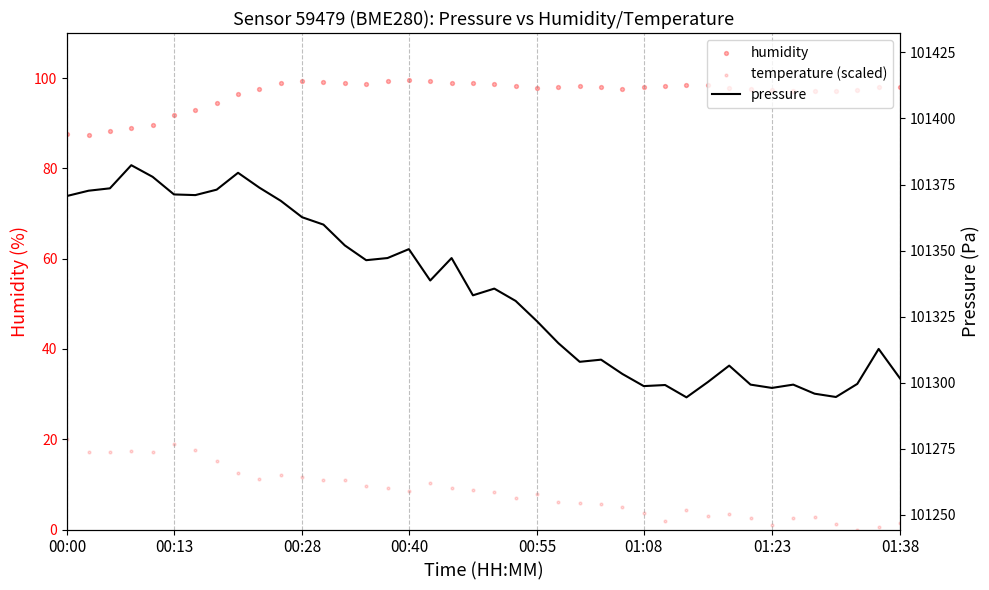

What are all the series names shown in the legend?

humidity, temperature (scaled), pressure